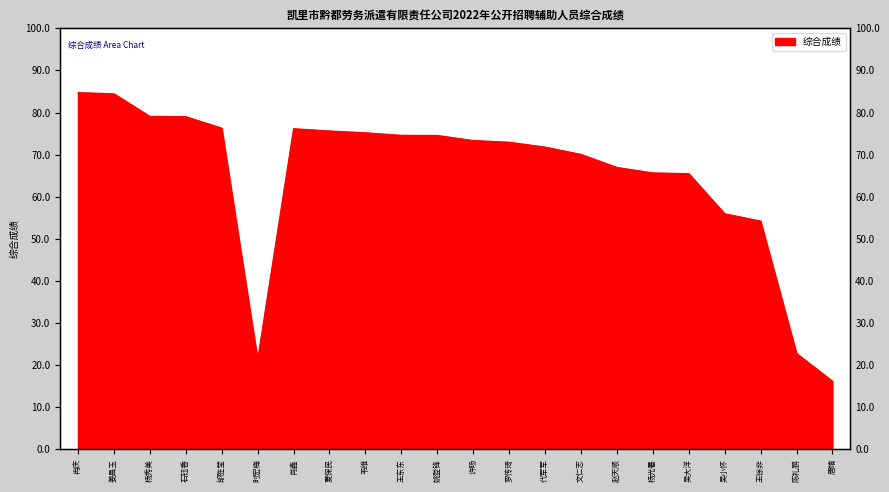

True or false: the data shows 29.6 at 吴小怀.

False